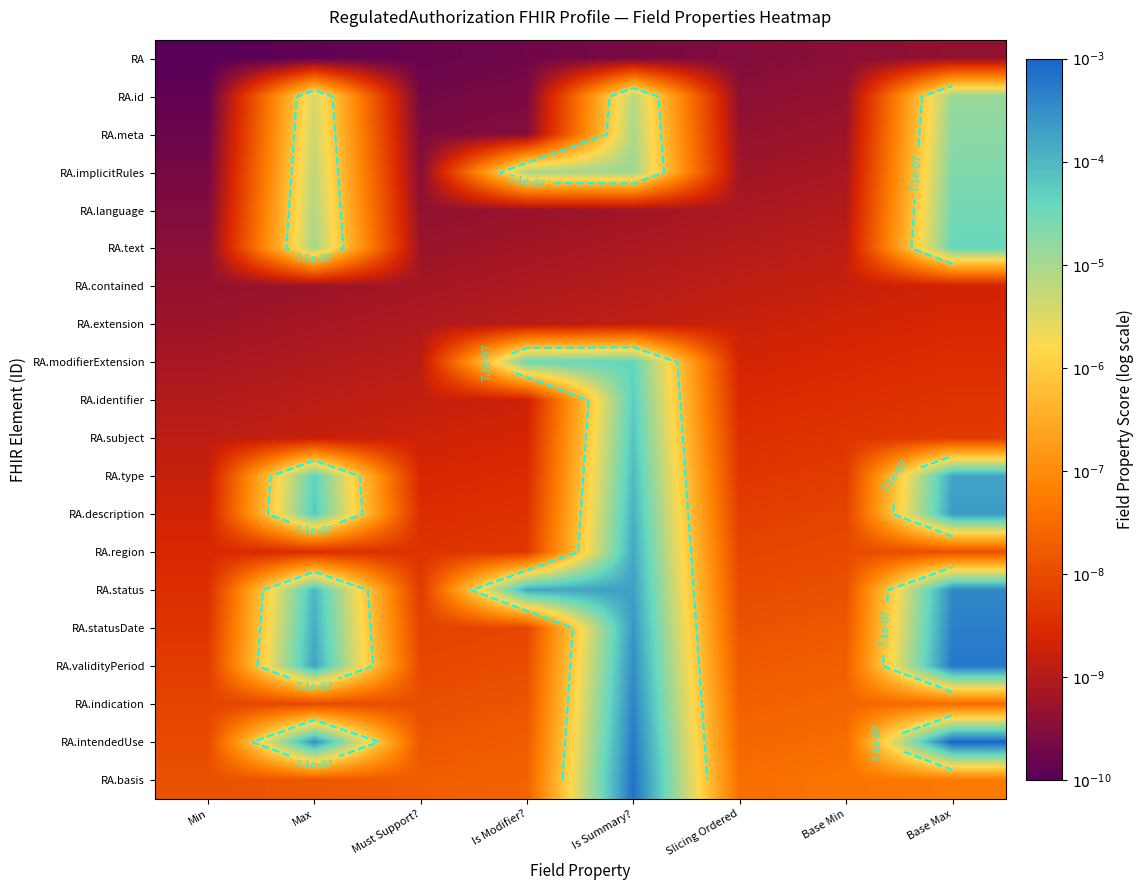

True or false: RA.intendedUse has a value of -5.3 at Is Modifier?.

False